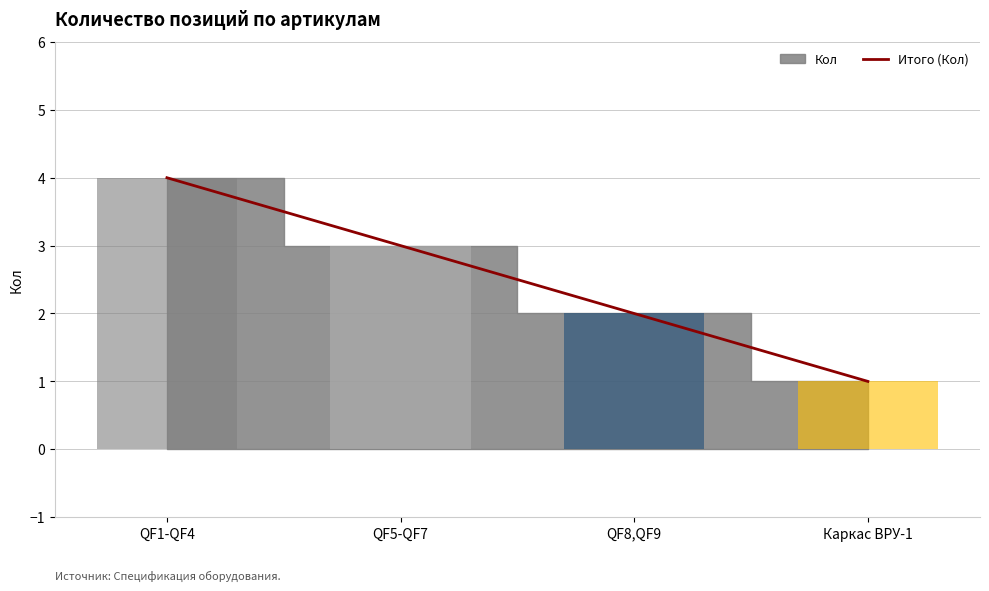

What is the approximate value at Каркас ВРУ-1?

1